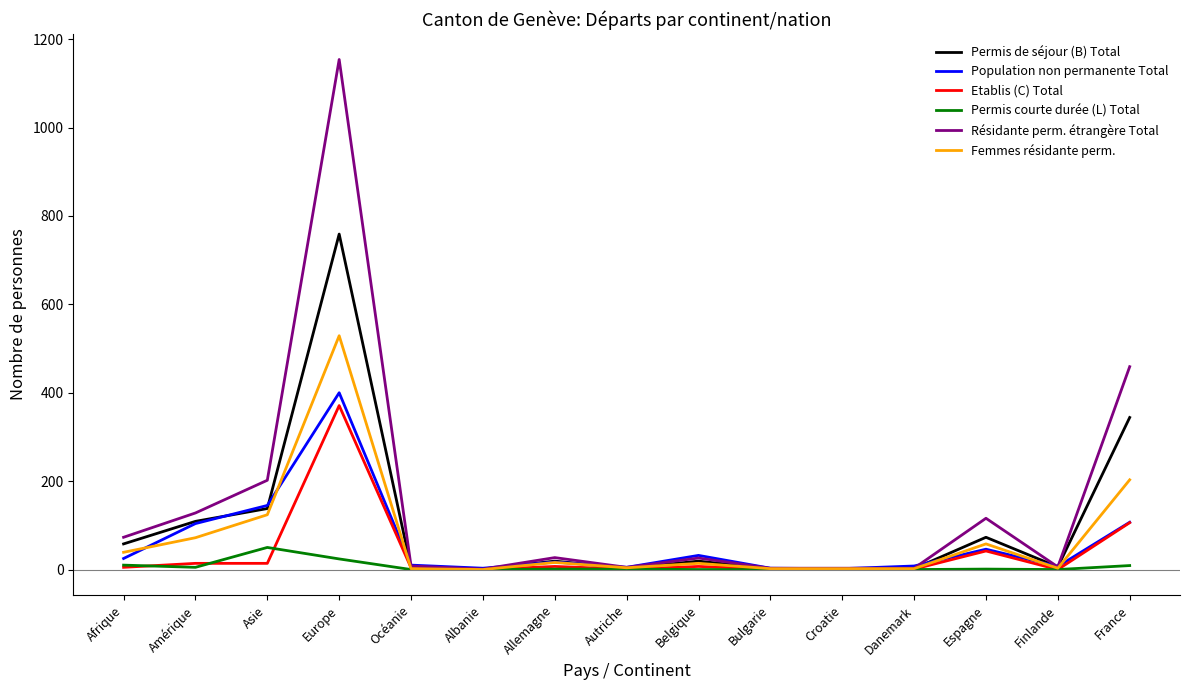

What is the sum of the Femmes résidante perm. values at France and Océanie?

205